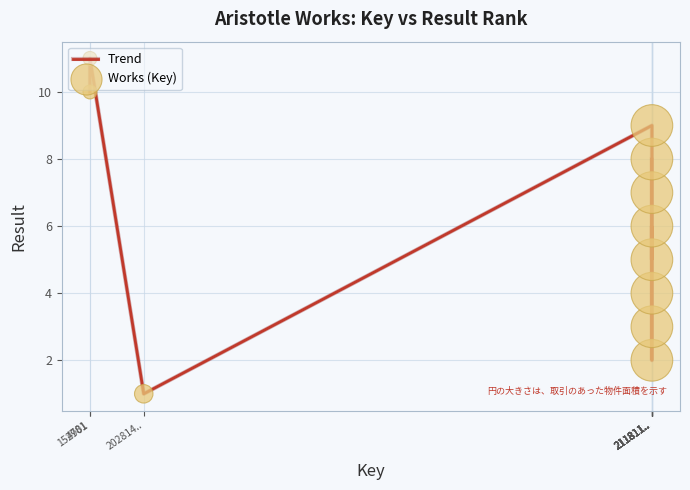

What is the maximum value shown in the chart?

11